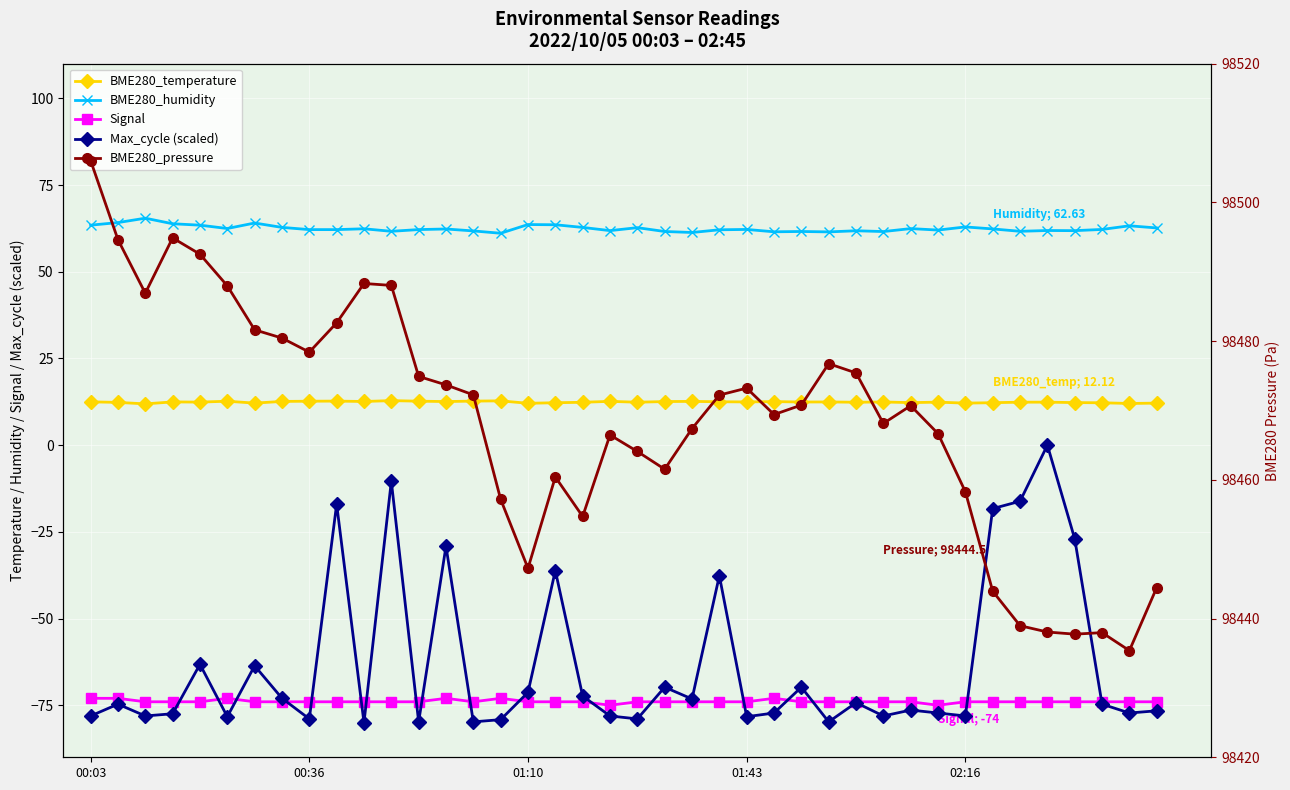

What is the sum of all BME280_temperature values?

497.1